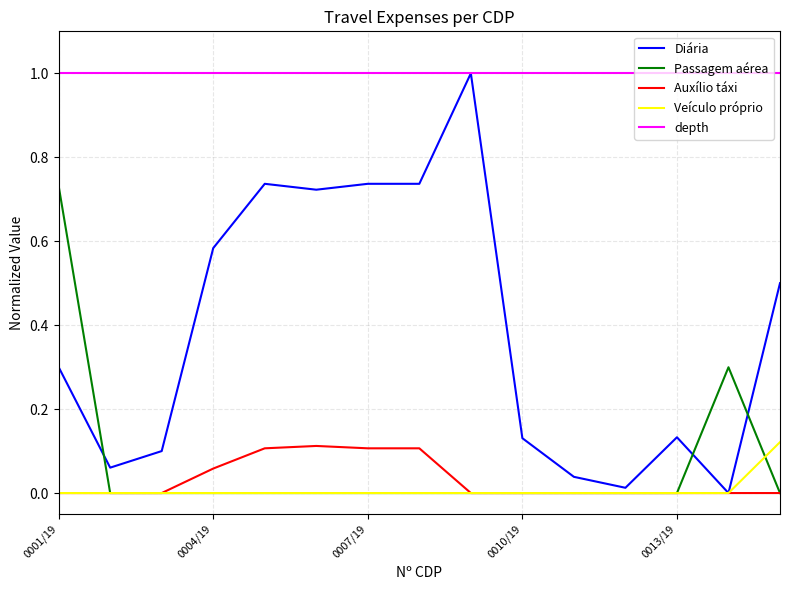

How many lines are shown in the chart?

5